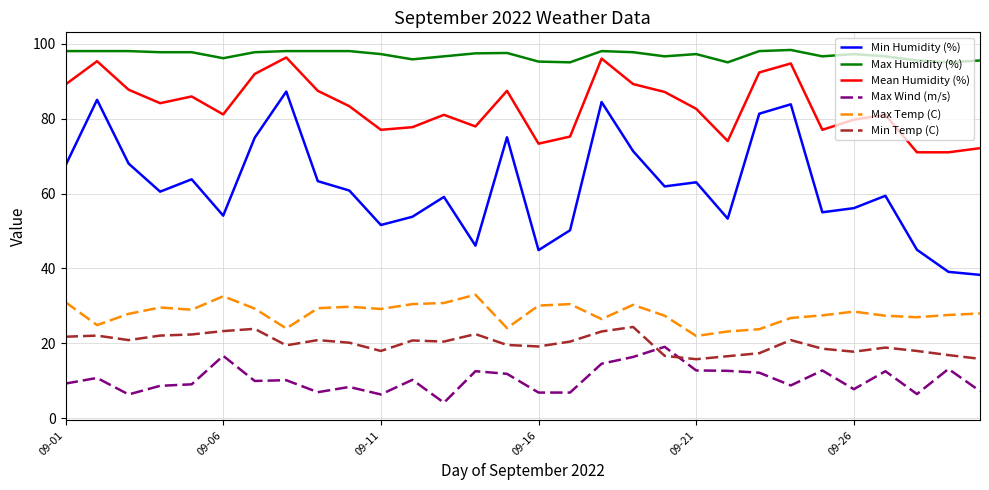

True or false: Max Temp (C) and Mean Humidity (%) intersect in this chart.

False